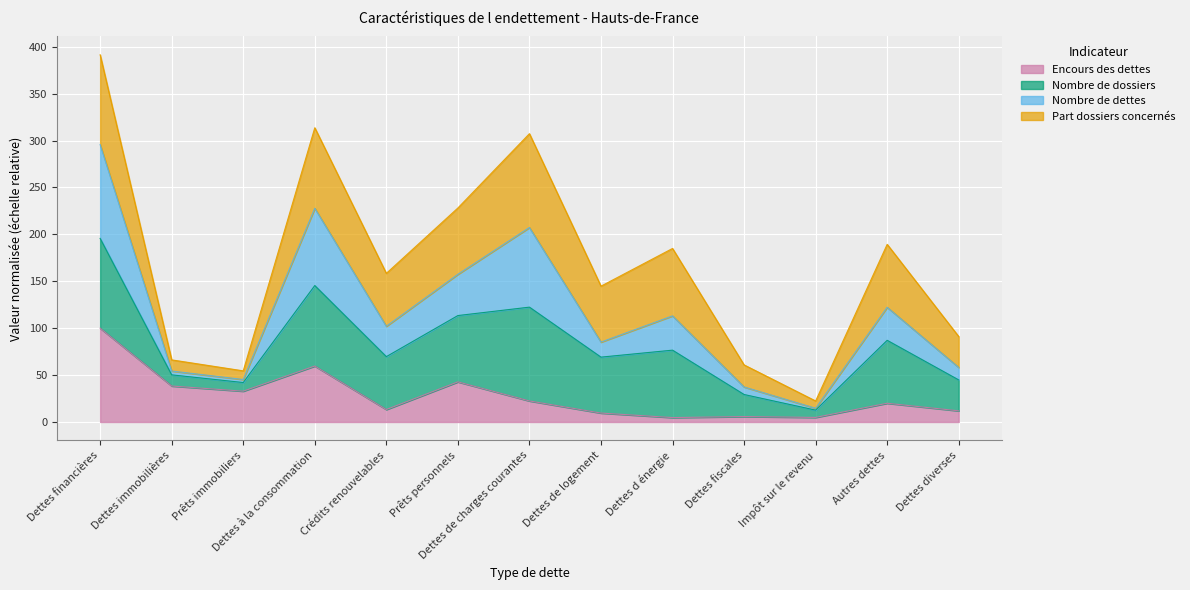

What is the approximate value of Encours des dettes at Crédits renouvelables?

13.3